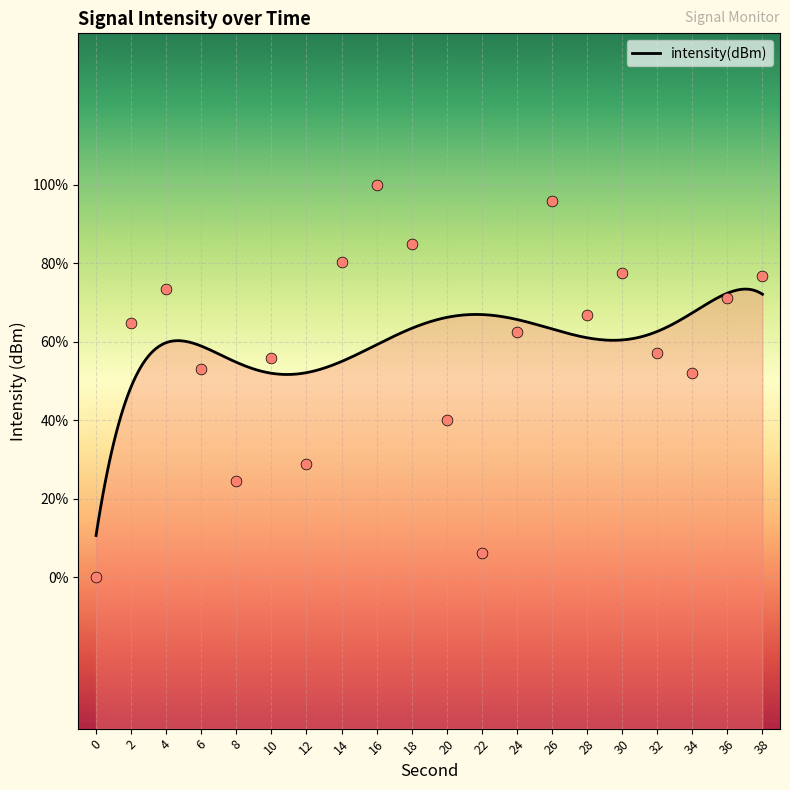

What is the change in value from 6 to 24?

+1.2